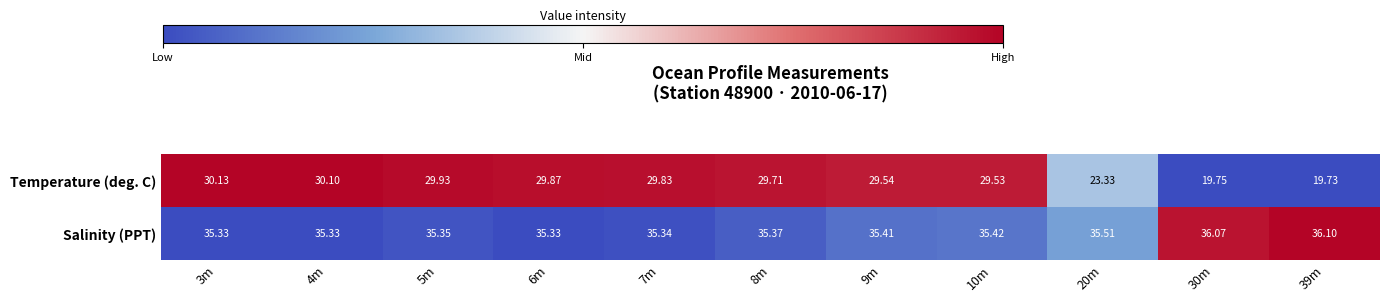

Which category has the highest value across all series?

39m